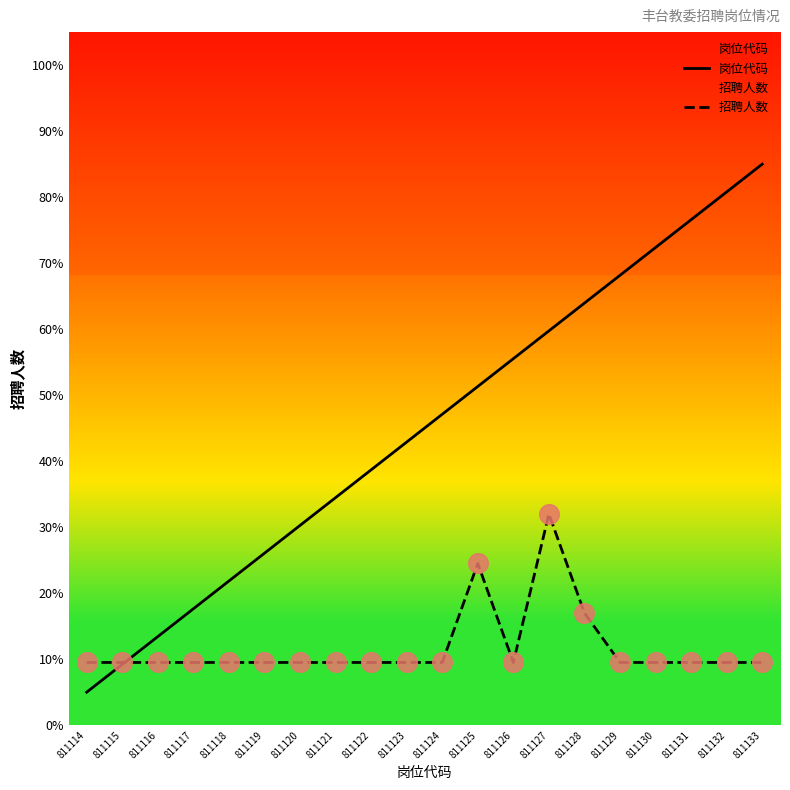

What is the total value across all series at 811127?

91.7